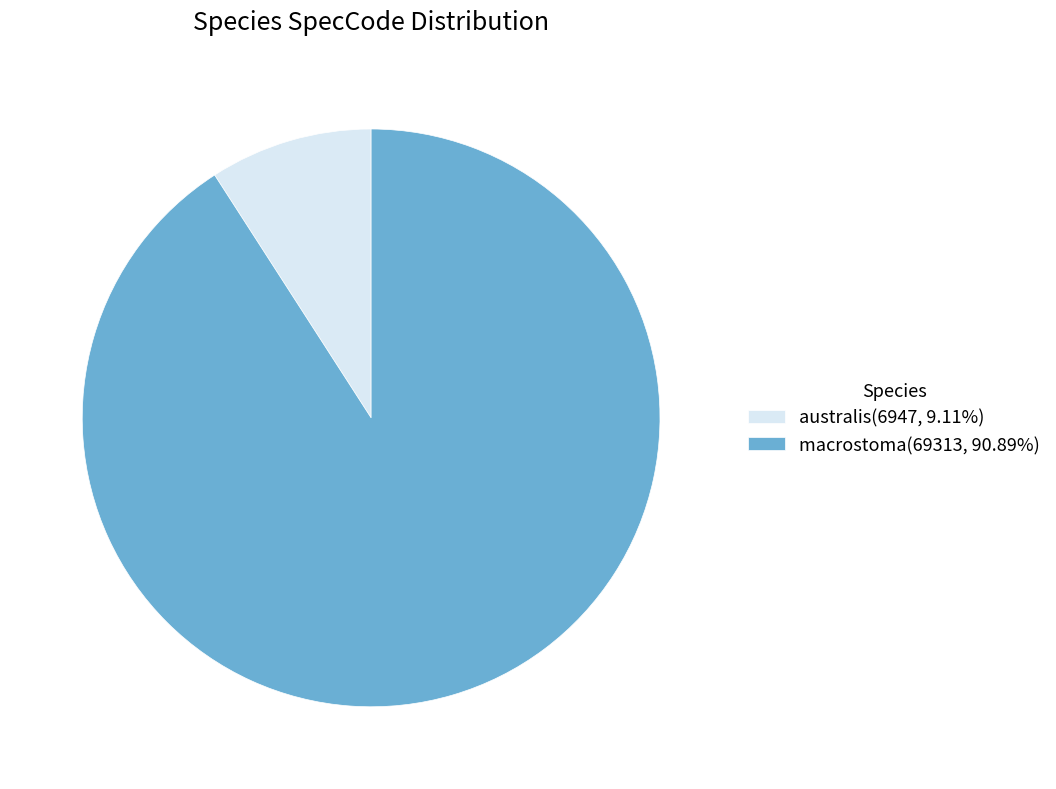

The australis slice represents 9% of the pie. True or false?

True